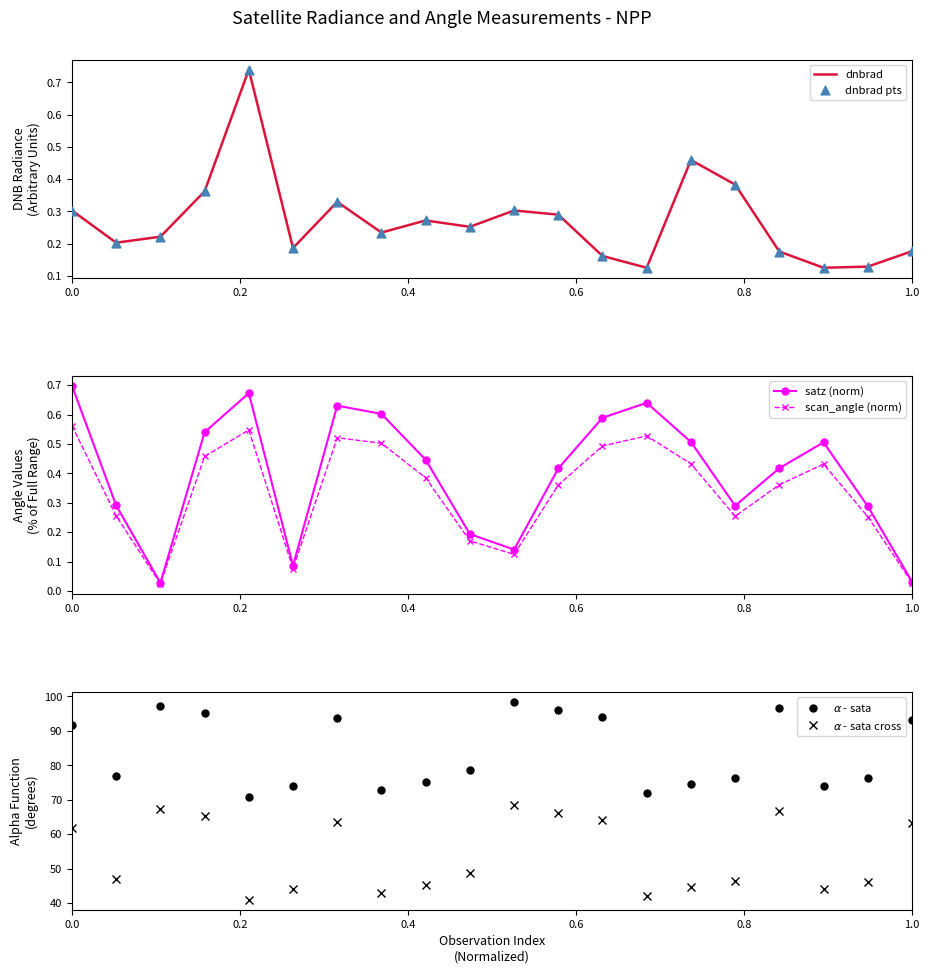

Which series has the widest spread of Y values?

sata (abs)